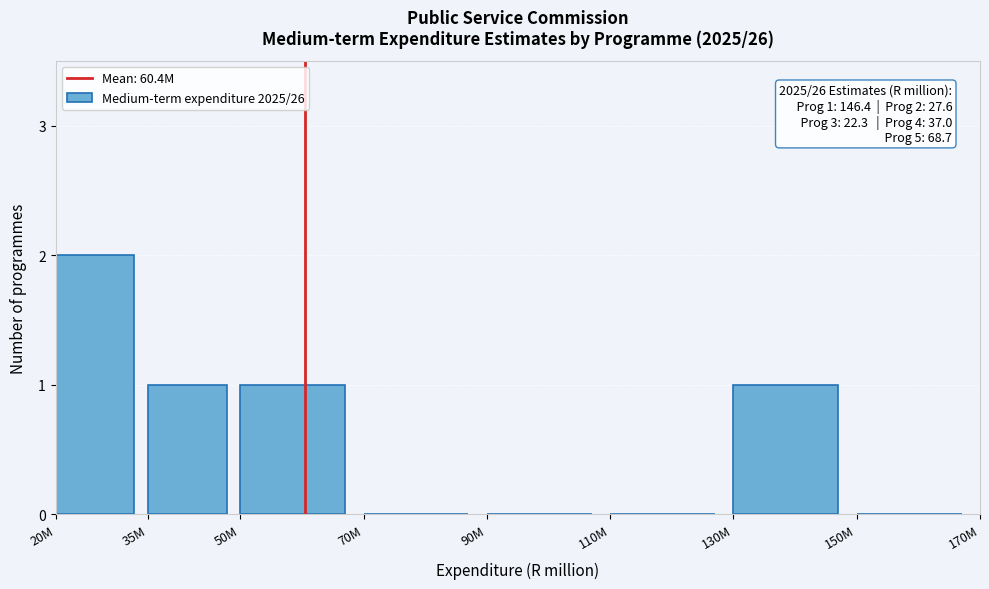

Reading left to right, transcribe all the data shown in this chart.

20M=2	35M=1	50M=1	70M=0	90M=0	110M=0	130M=1	150M=0